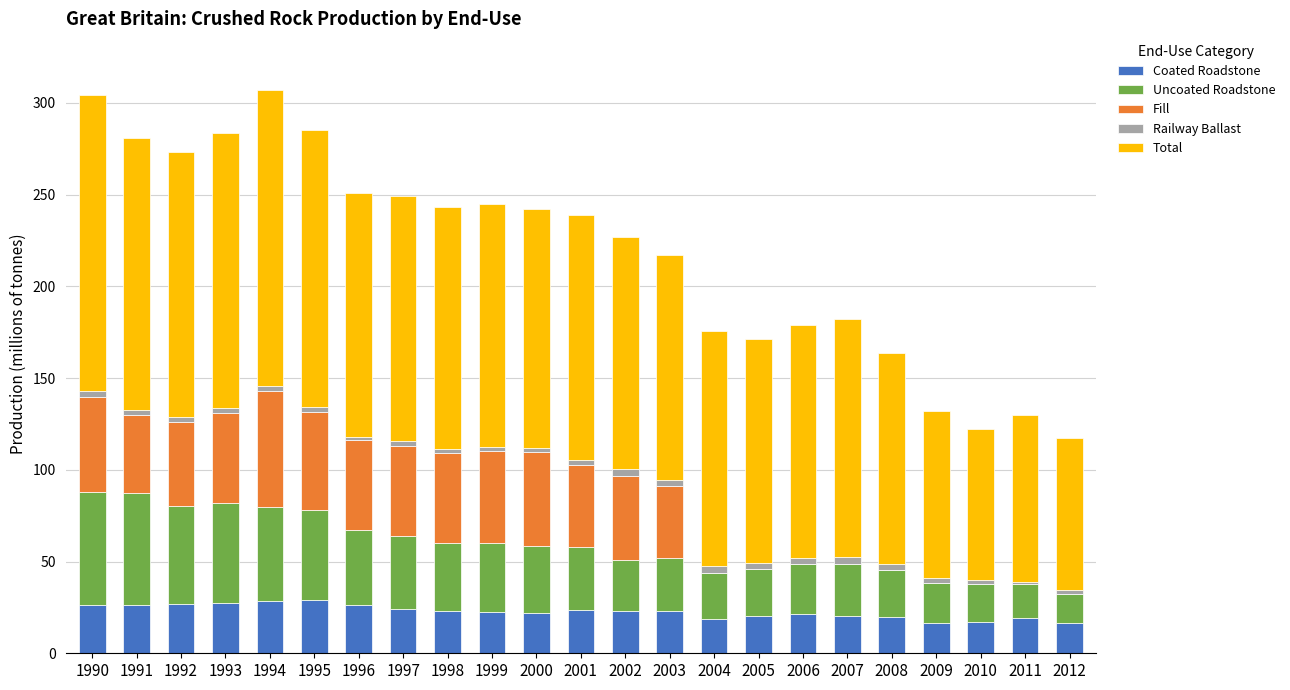

True or false: Coated Roadstone has a value of 38.4 at 1997.

False